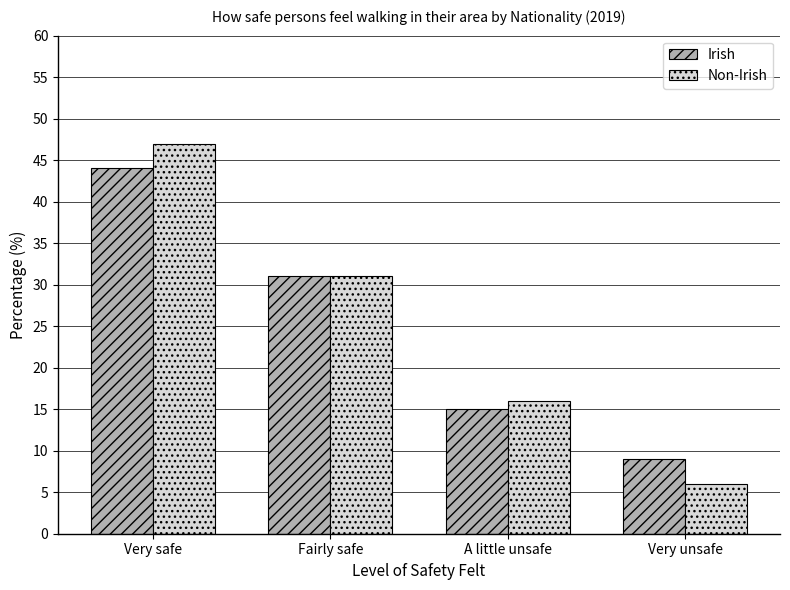

What is the label of the 1st bar from the left?

Very safe